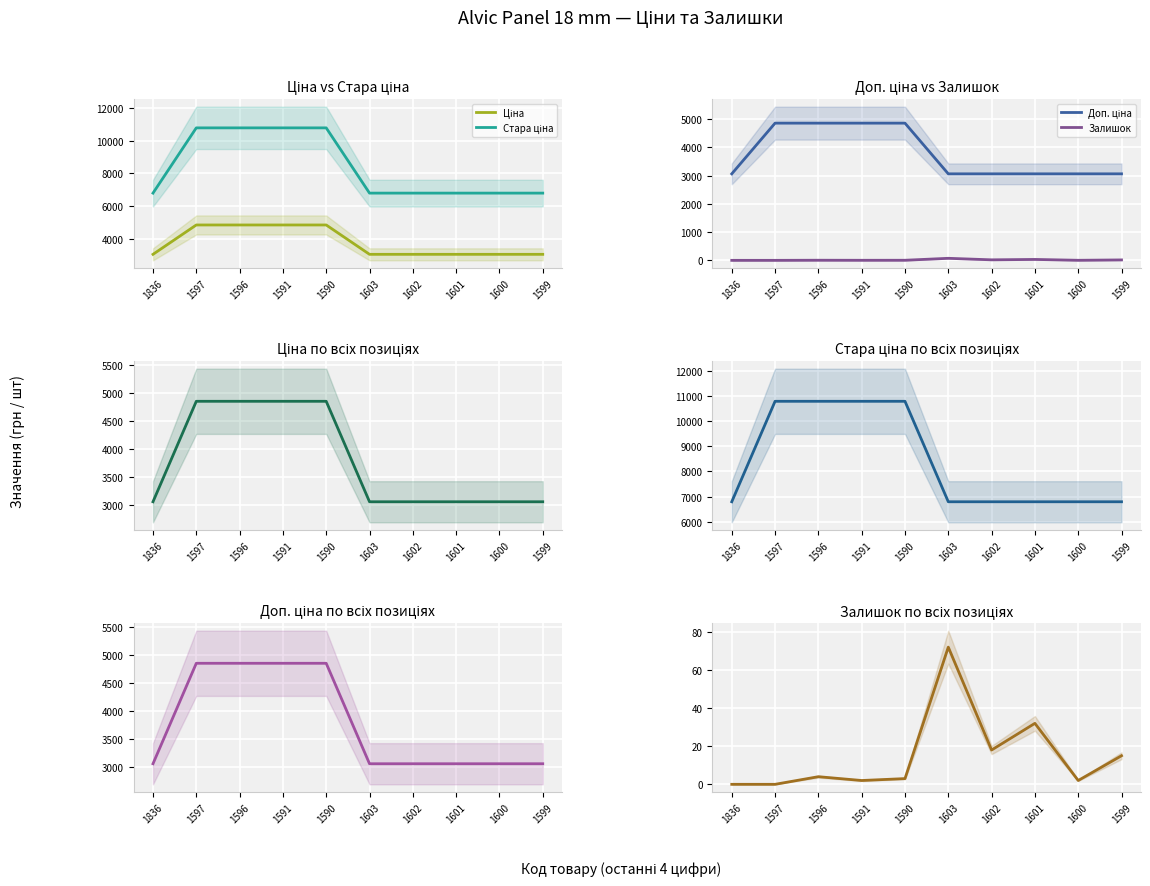

Which series has the largest range (max minus min)?

Стара ціна